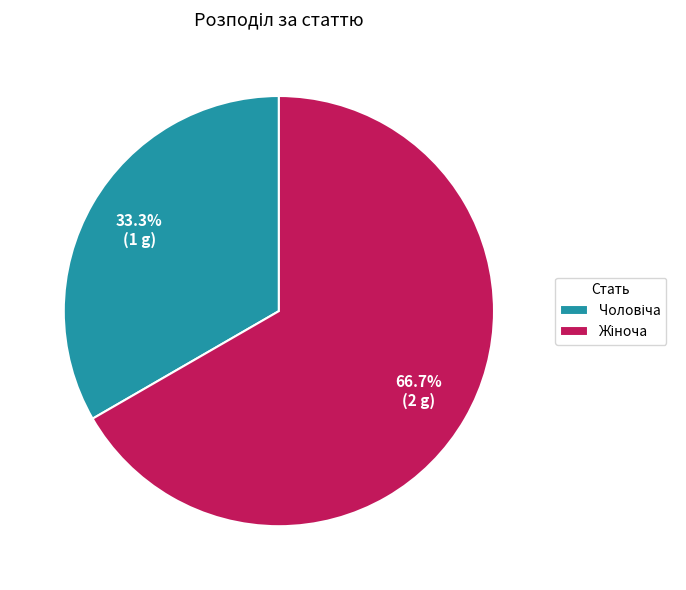

Does any single category account for the majority?

Yes